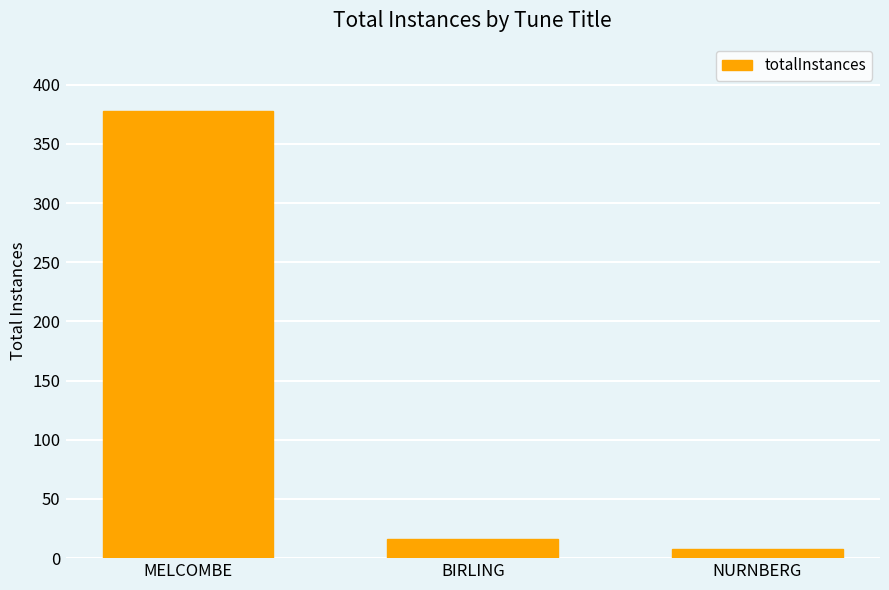

List the labels in order of value, largest first.

MELCOMBE, BIRLING, NURNBERG